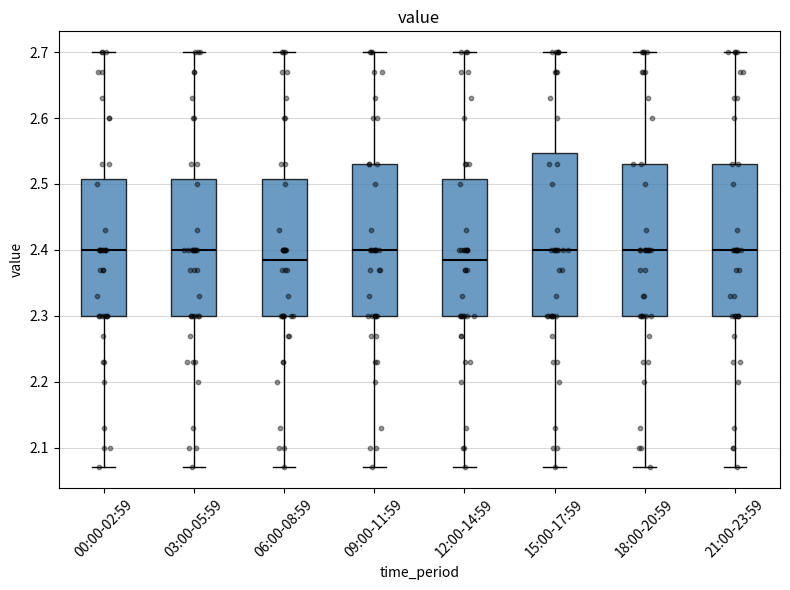

Which box is the tallest, from its lower edge to its upper edge?

15:00-17:59